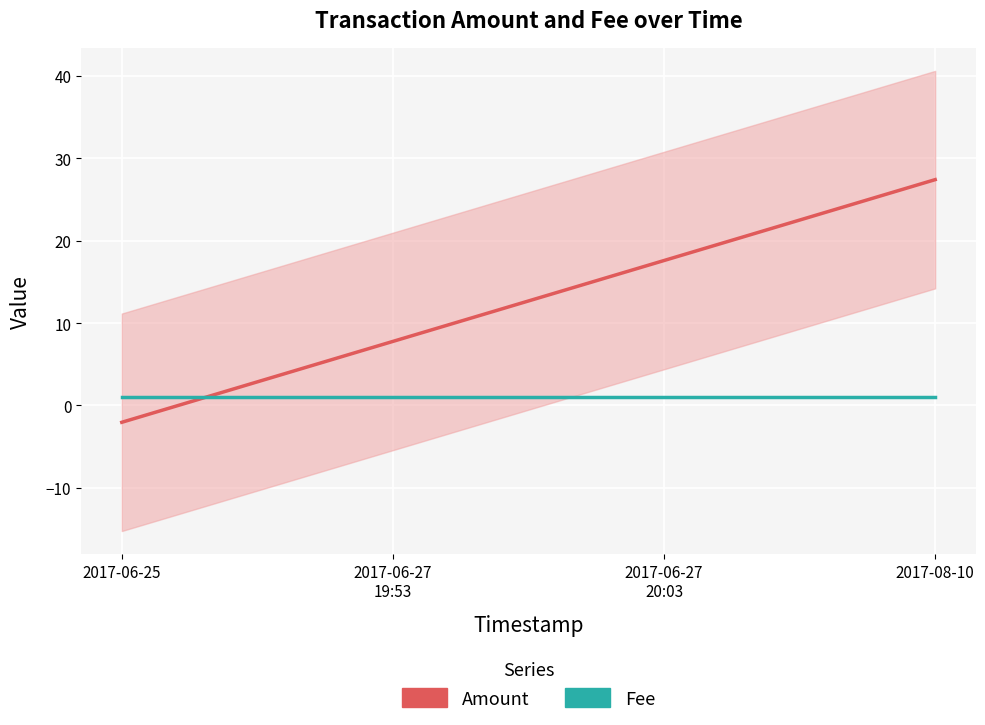

Between which two adjacent categories do Amount and Fee first intersect?

2017-06-25 and 2017-06-27
19:53